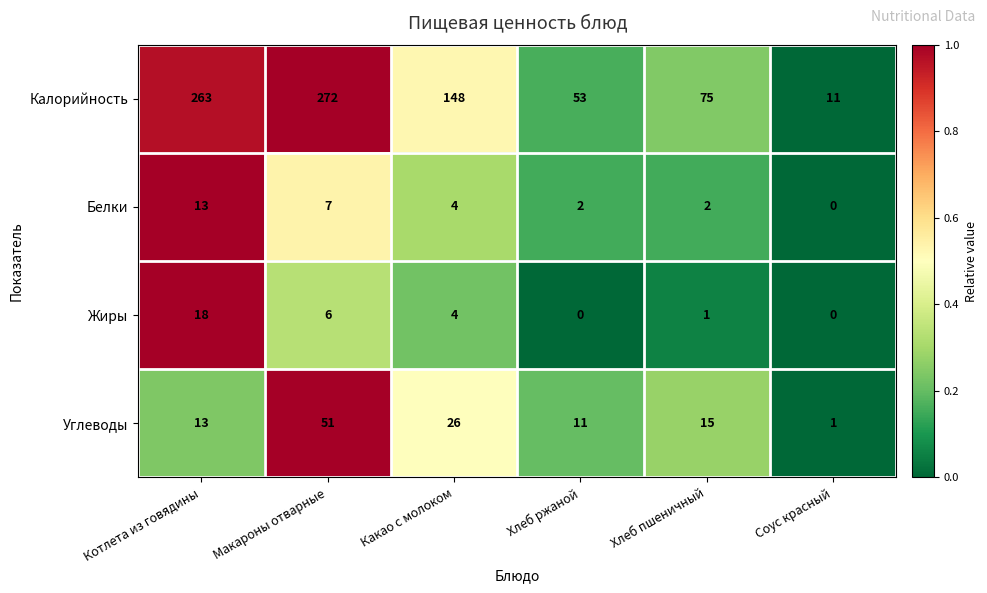

At how many categories does at least one series exceed 0?

6